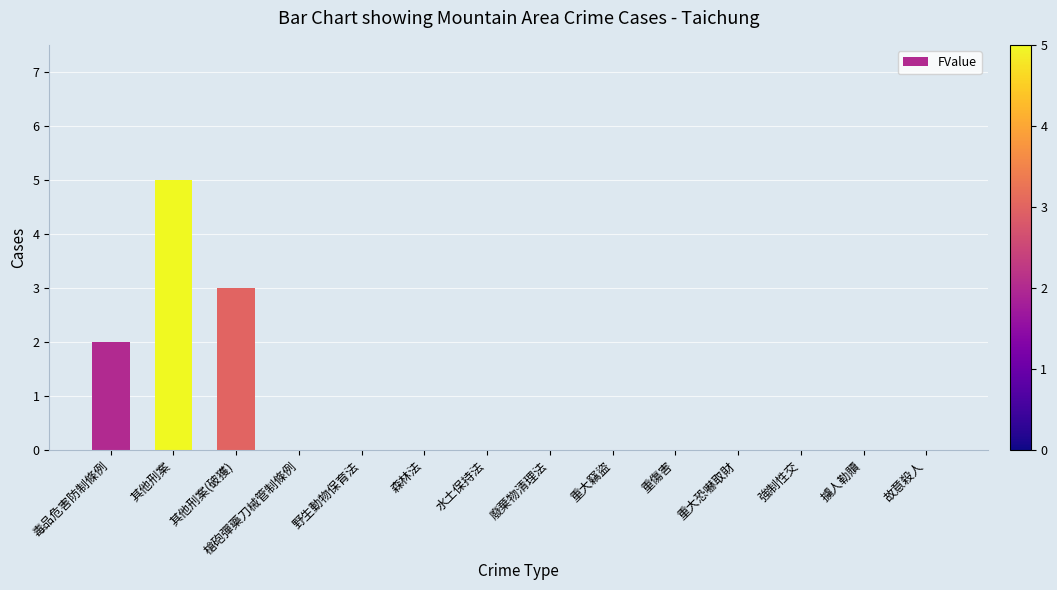

Which label corresponds to the largest value in the chart?

其他刑案